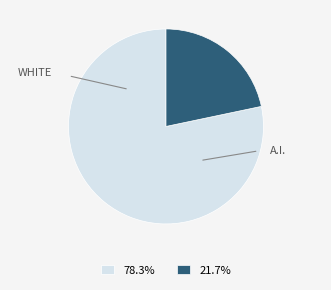

Is there any slice that represents more than half of the pie?

Yes